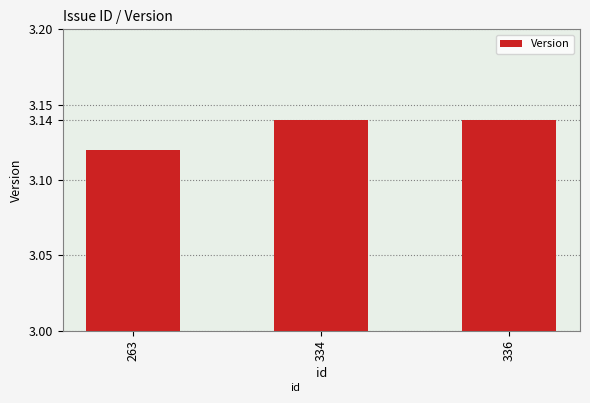

What is the sum of the values at 334 and 336?

6.3